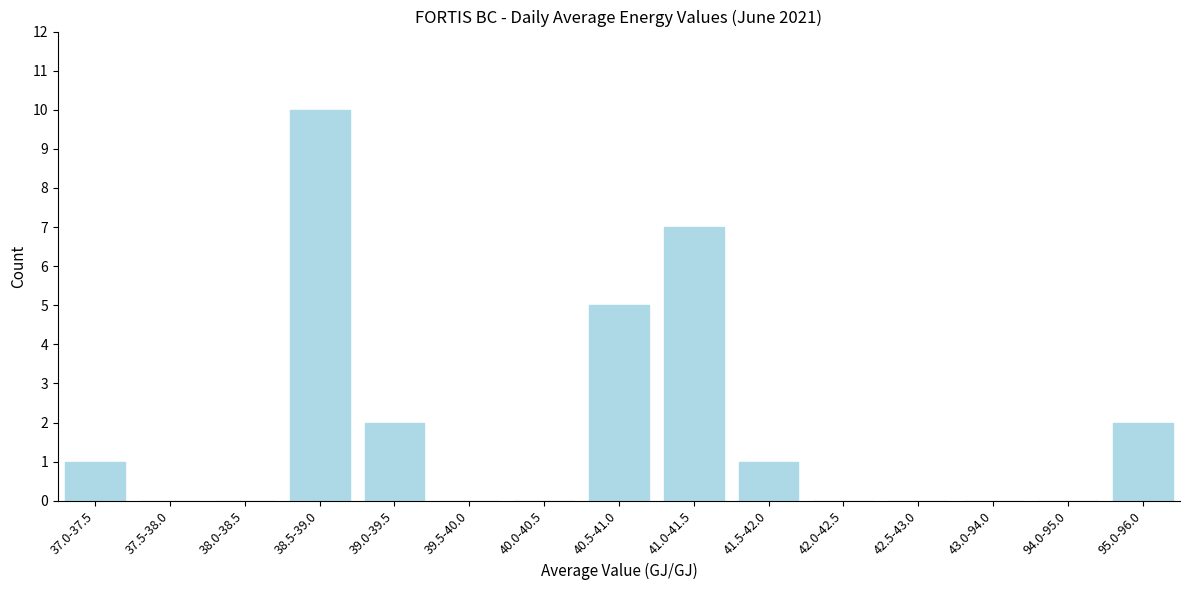

Reading left to right, what are all the values shown in this chart?

37.0-37.5=1	37.5-38.0=0	38.0-38.5=0	38.5-39.0=10	39.0-39.5=2	39.5-40.0=0	40.0-40.5=0	40.5-41.0=5	41.0-41.5=7	41.5-42.0=1	42.0-42.5=0	42.5-43.0=0	43.0-94.0=0	94.0-95.0=0	95.0-96.0=2